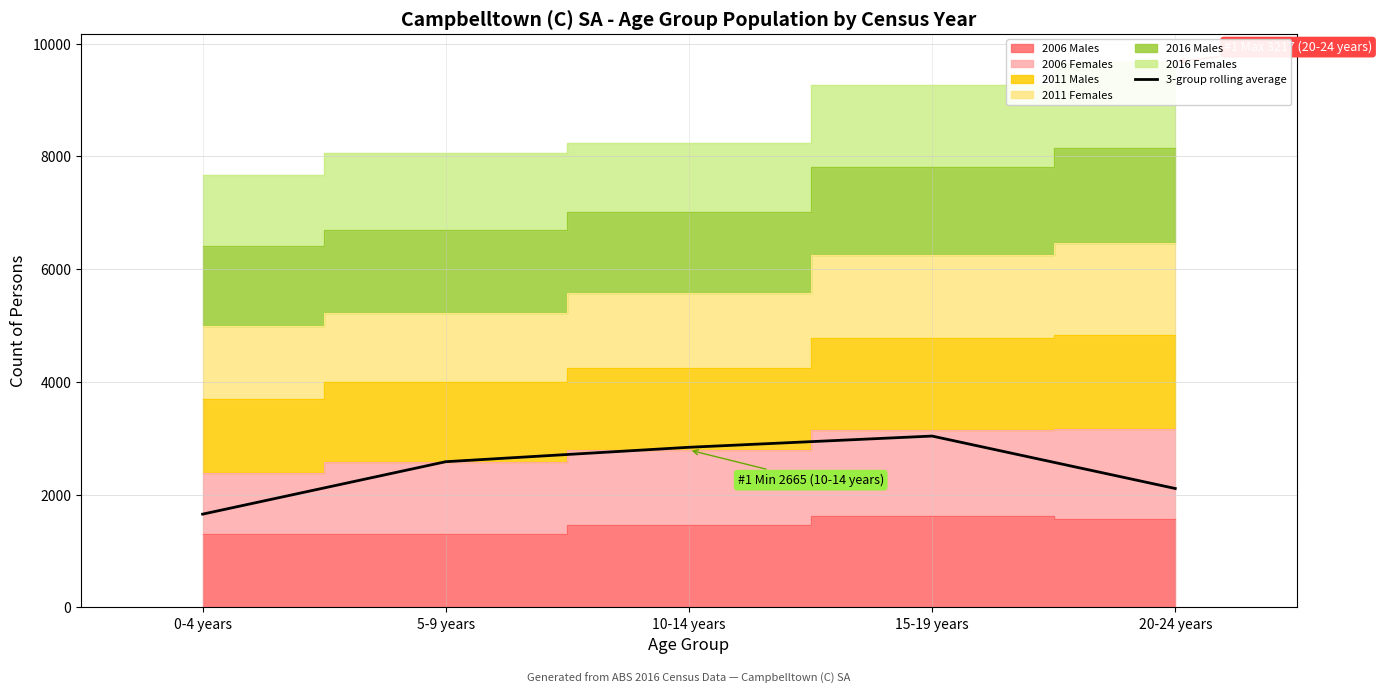

List the labels in order of value, smallest first.

0-4 years, 20-24 years, 5-9 years, 10-14 years, 15-19 years